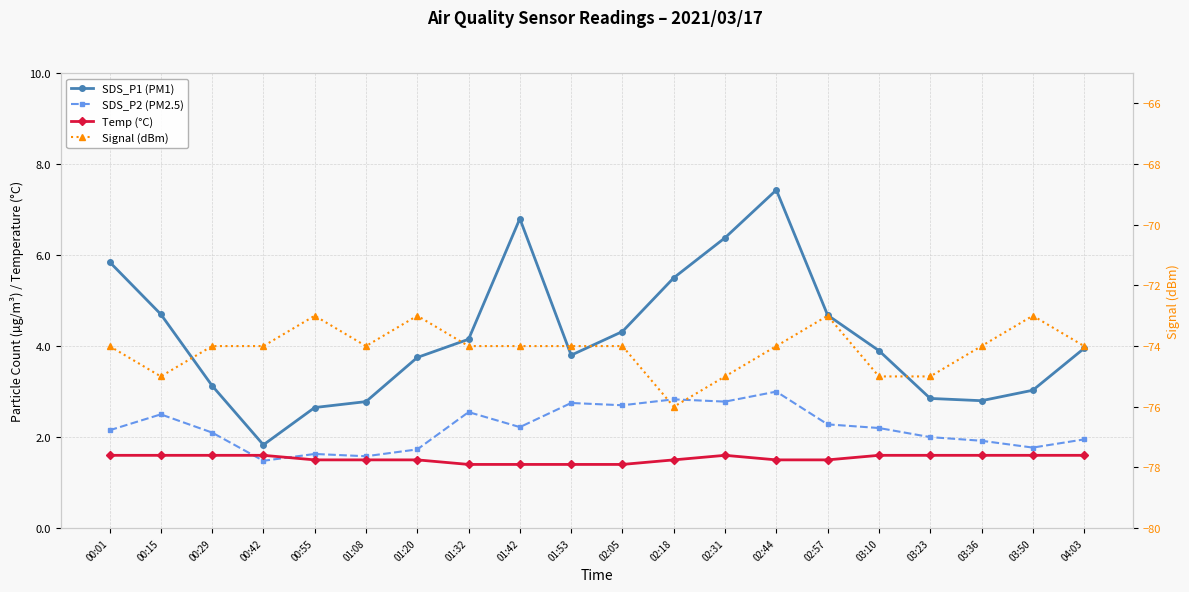

True or false: SDS_P2 (PM2.5) and Signal (dBm) intersect in this chart.

False